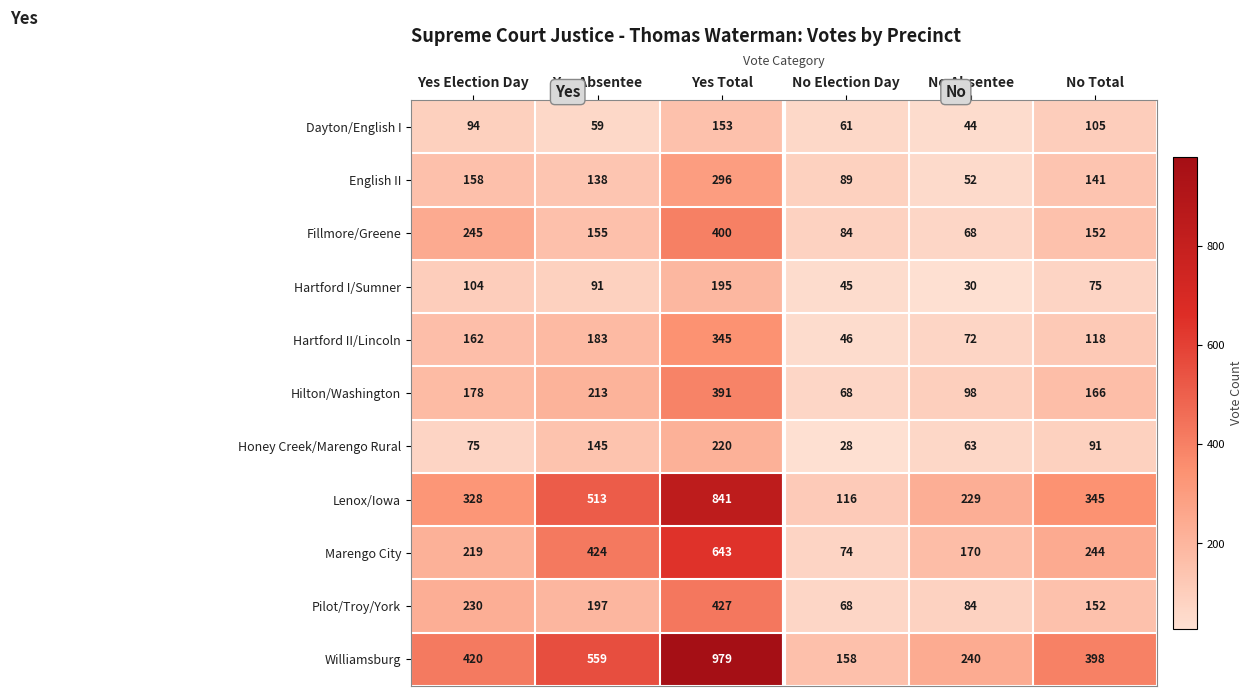

Rank the series by their maximum value, from lowest to highest.

Dayton/English I, Hartford I/Sumner, Honey Creek/Marengo Rural, English II, Hartford II/Lincoln, Hilton/Washington, Fillmore/Greene, Pilot/Troy/York, Marengo City, Lenox/Iowa, Williamsburg